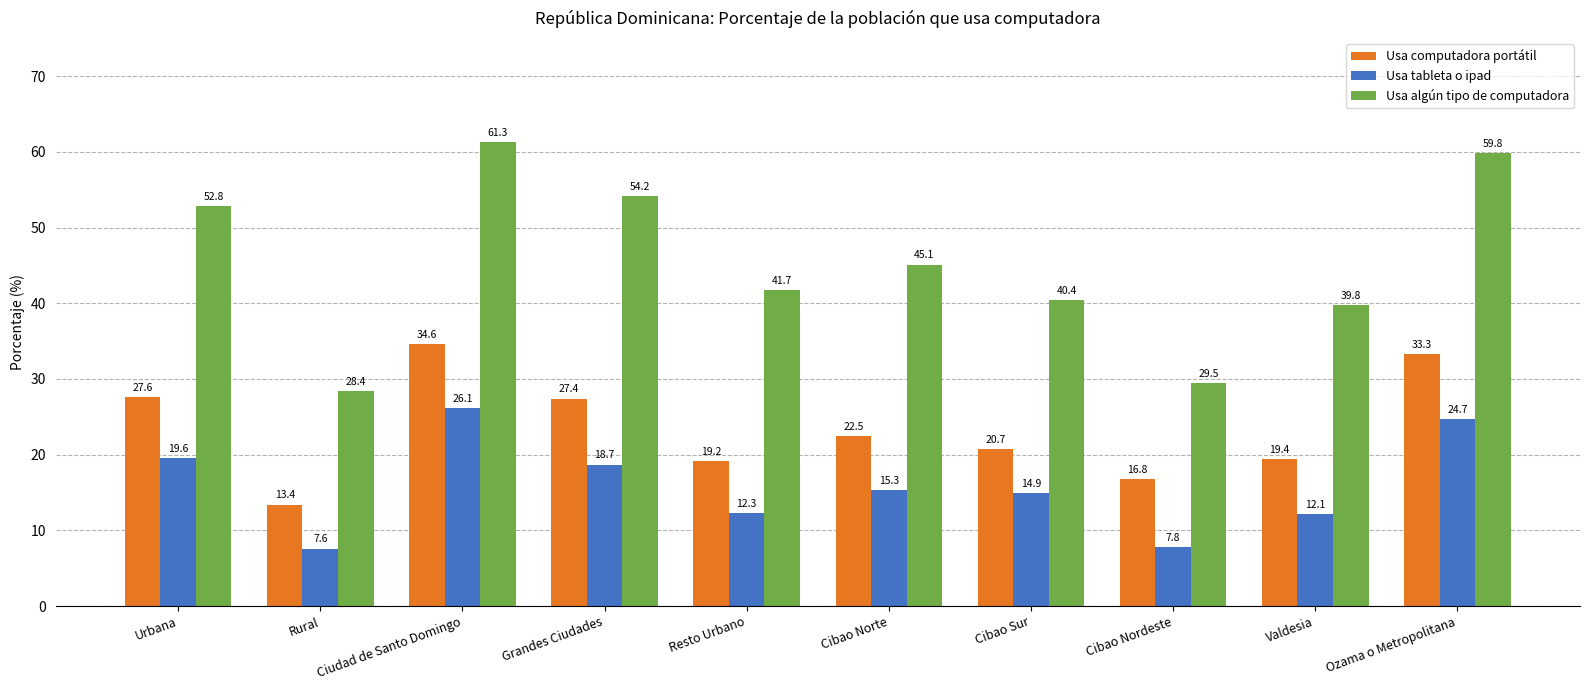

What is the maximum value for Usa algún tipo de computadora?

61.3